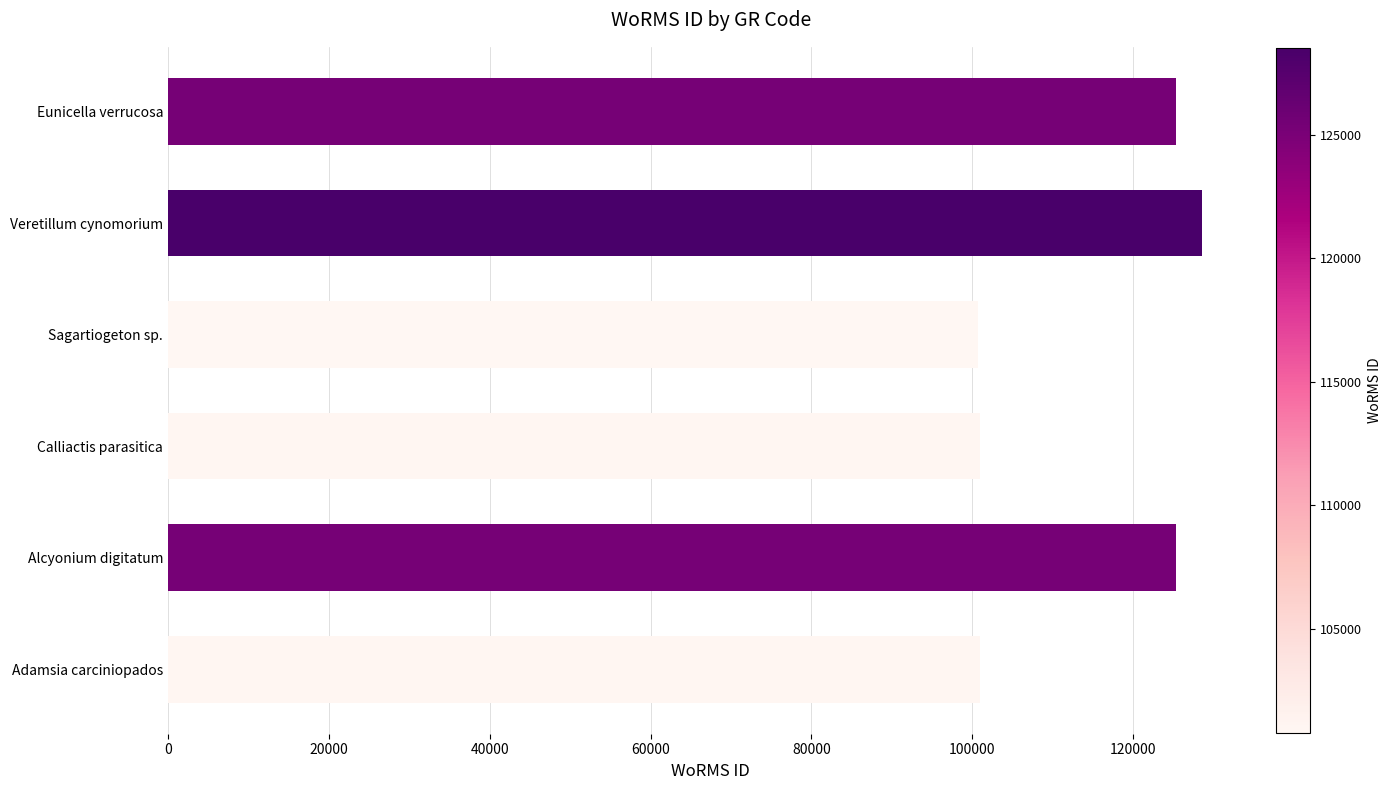

How many categories are shown in the chart?

6